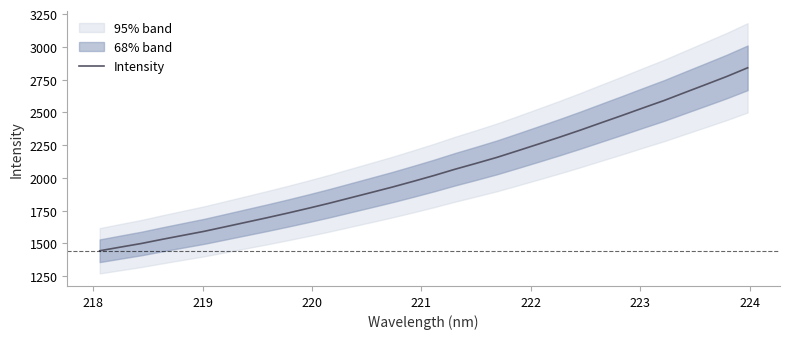

What is the minimum value for Intensity?

1443.5